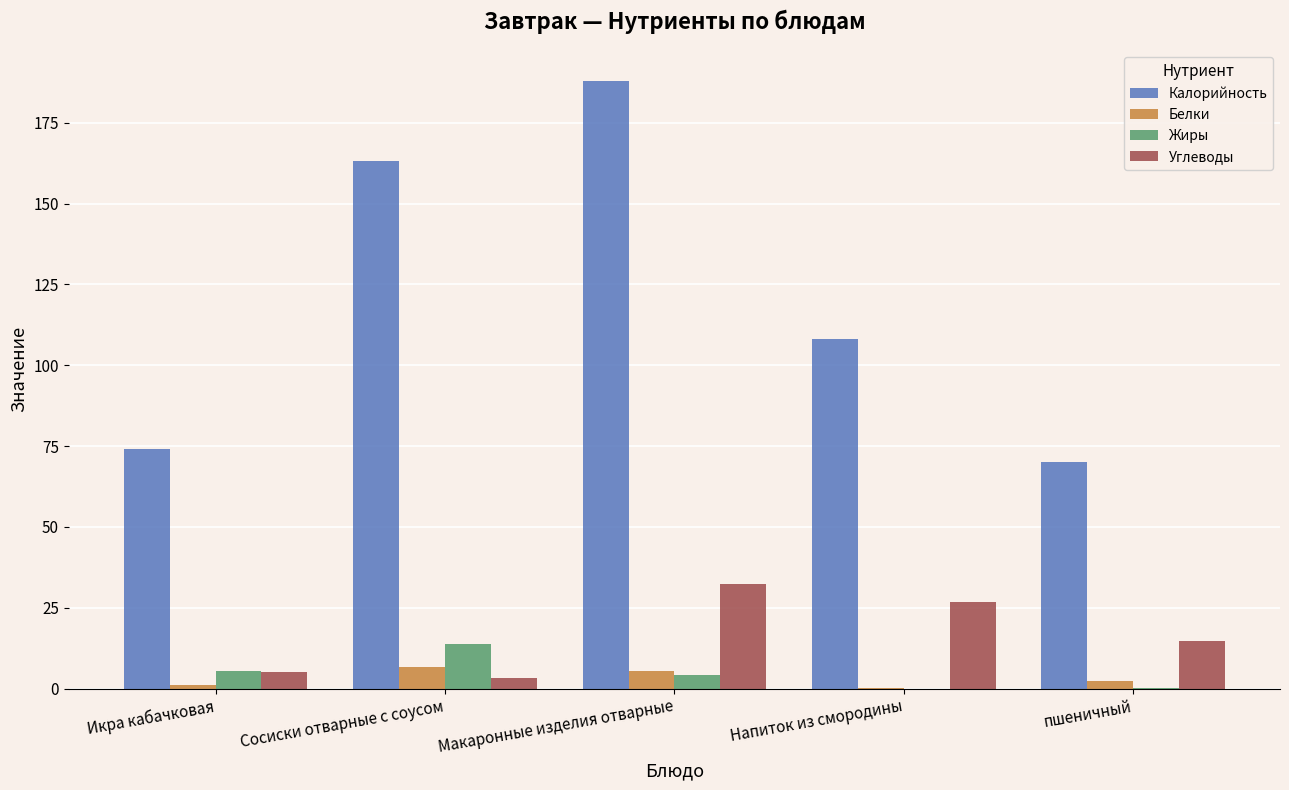

How many groups of bars are there?

5